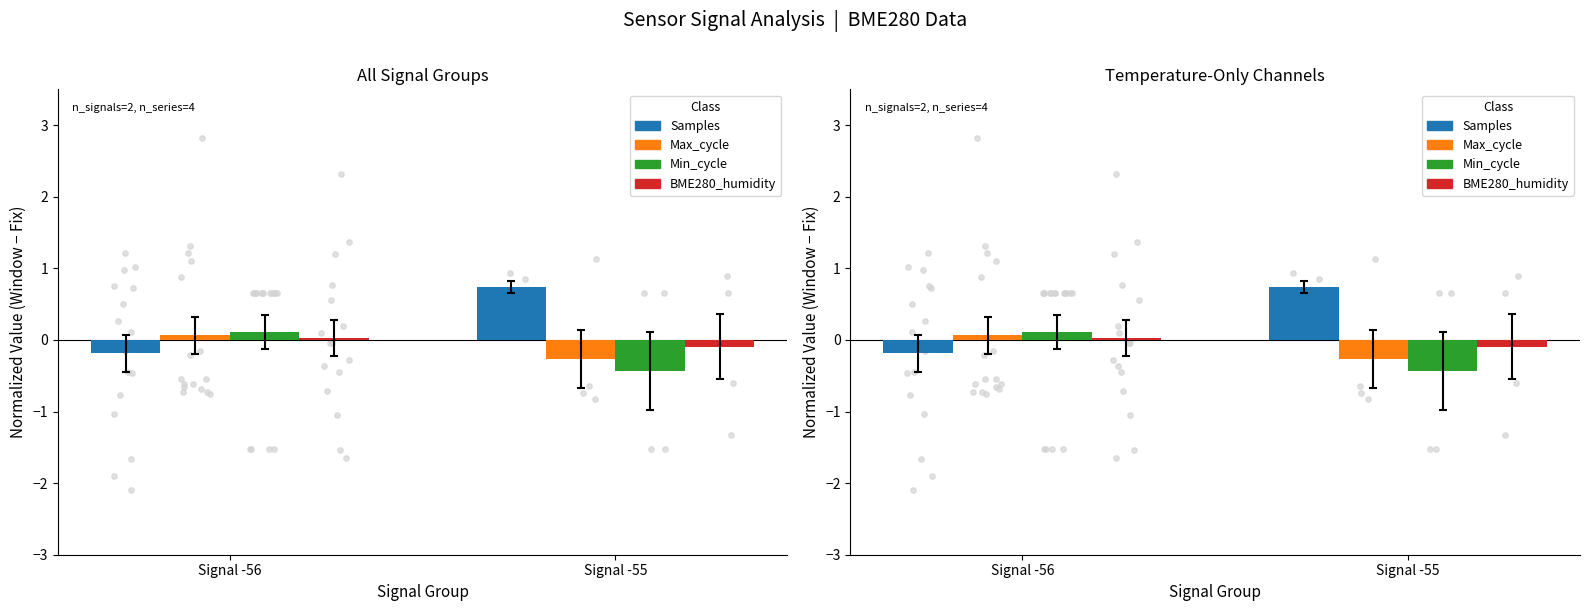

Is the value of Min_cycle at Signal -56 greater than the value of Samples at Signal -55?

No